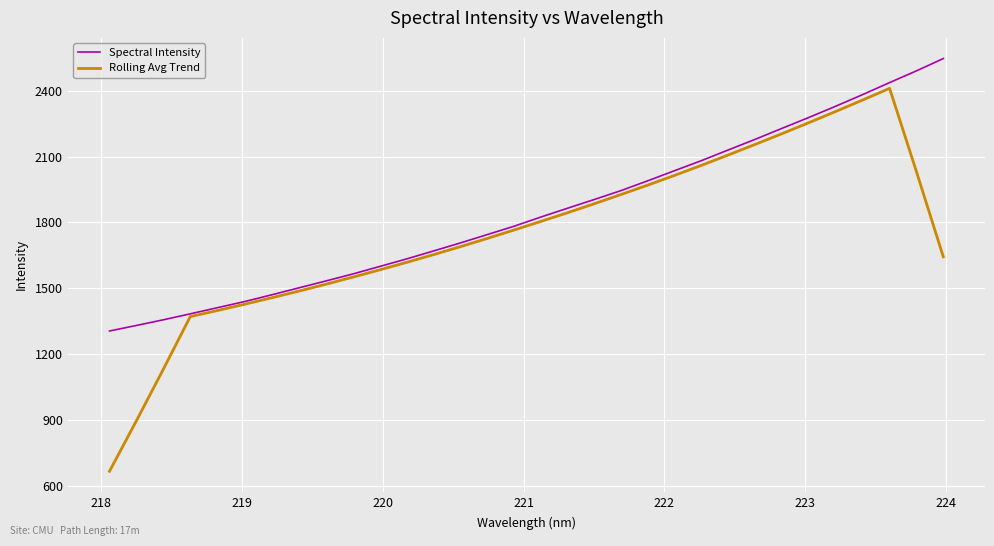

What is the difference between the maximum and minimum values in the Rolling Avg Trend series?

1746.0